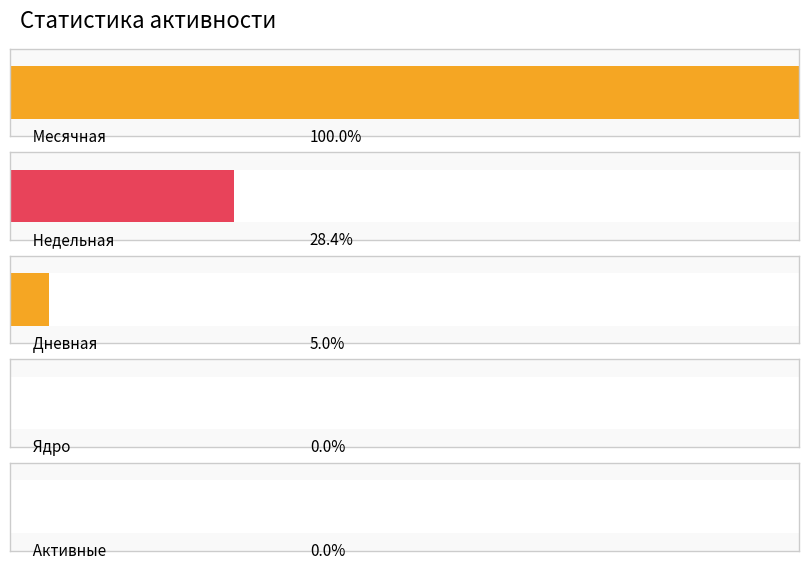

True or false: Активные has a value of 0 at 2024-05-05.

True